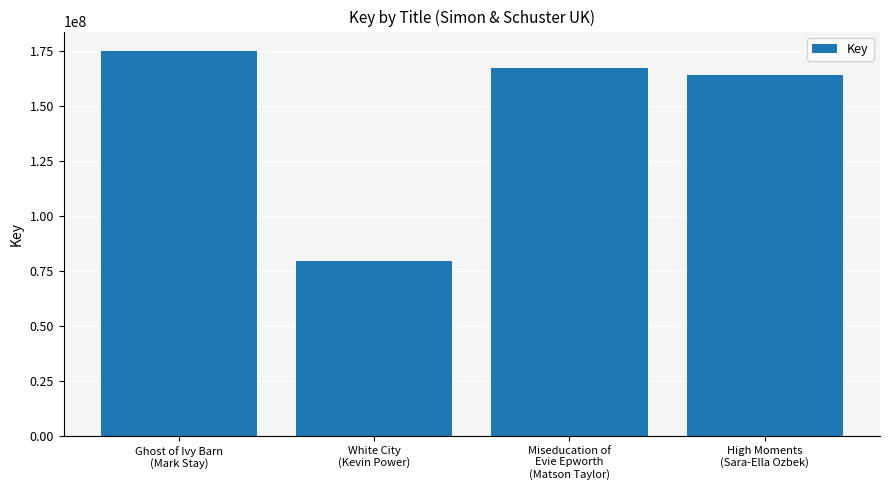

Rank the categories by value from lowest to highest.

White City
(Kevin Power), High Moments
(Sara-Ella Ozbek), Miseducation of
Evie Epworth
(Matson Taylor), Ghost of Ivy Barn
(Mark Stay)